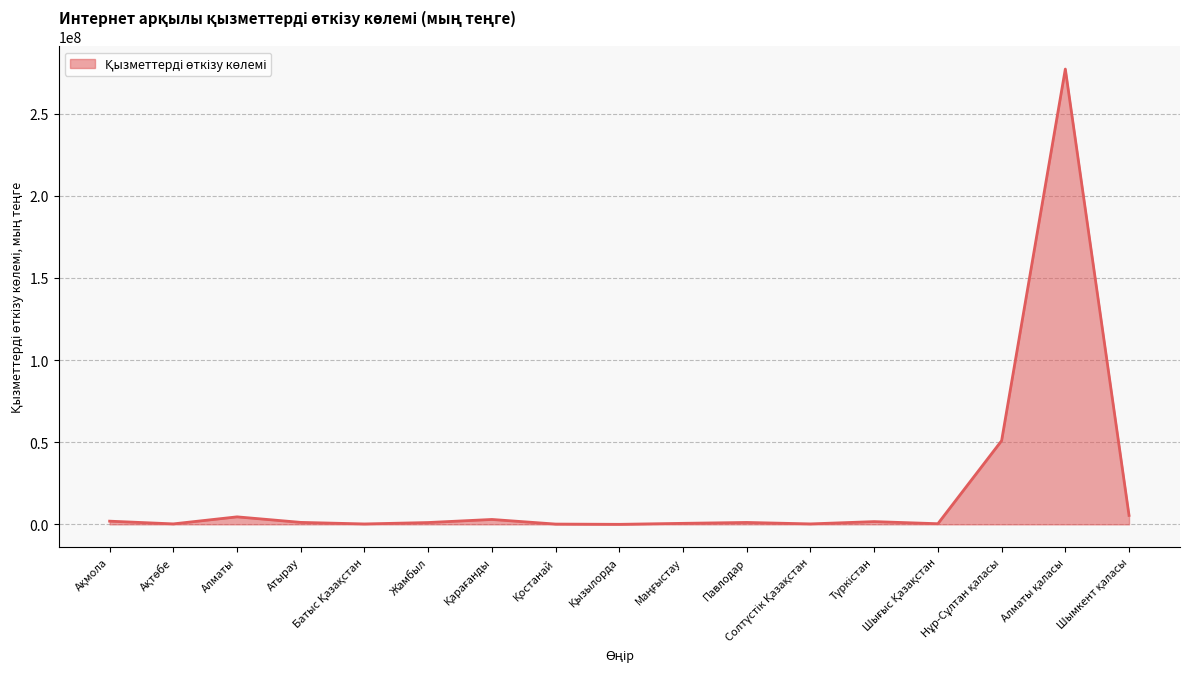

What is the greatest value displayed?

277085838